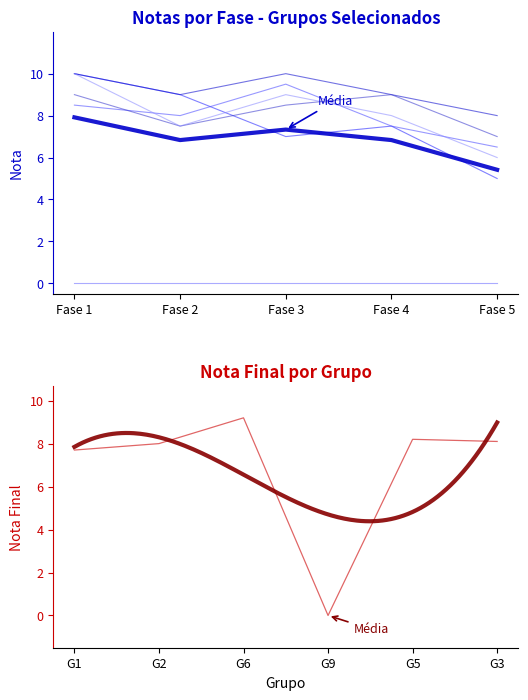

At which category does the chart reach its minimum across all series?

Fase 5